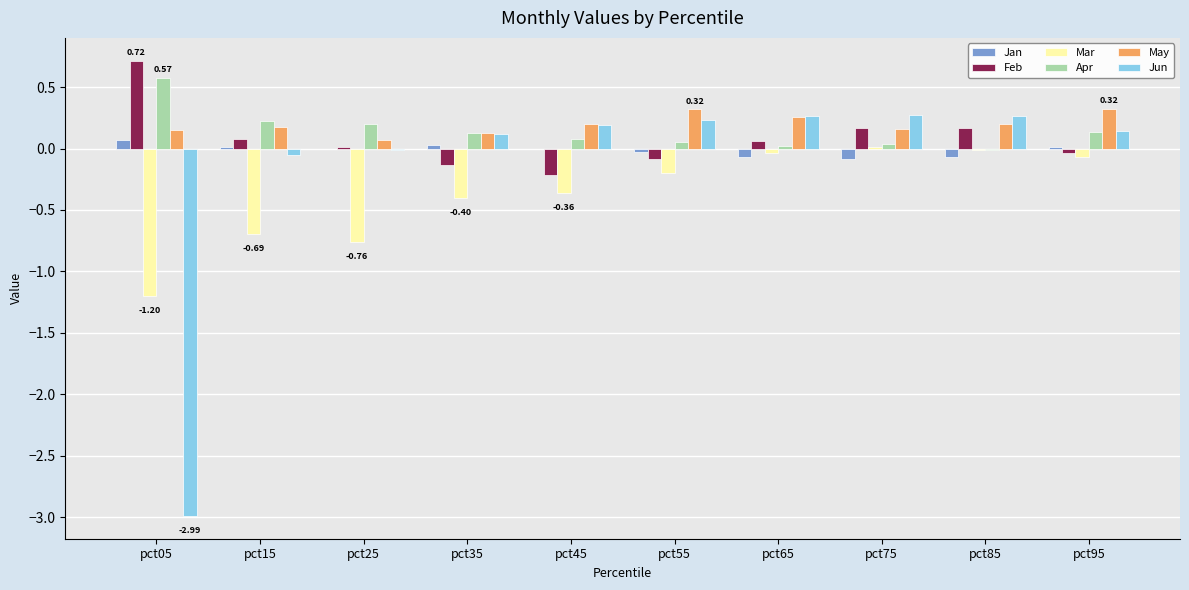

Is the value of Jun at pct05 greater than the value of Apr at pct25?

No